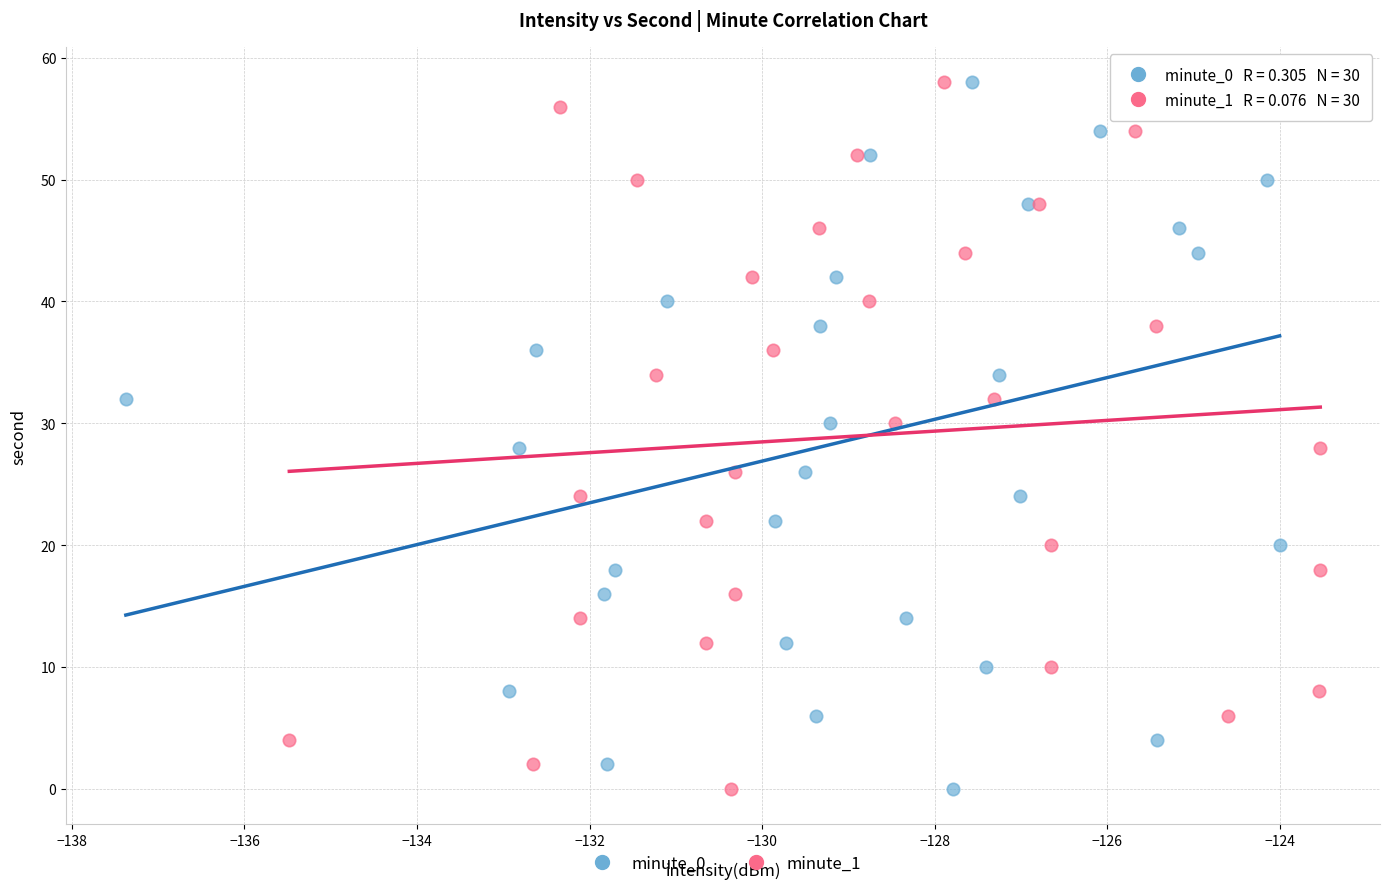

What are all the series names shown in the legend?

minute_0, minute_1